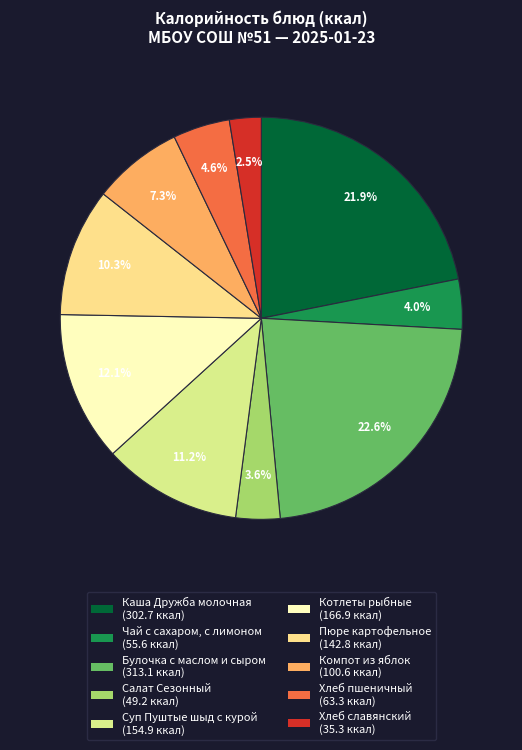

To the nearest percent, what is the difference between the largest and smallest slice percentages?

20%